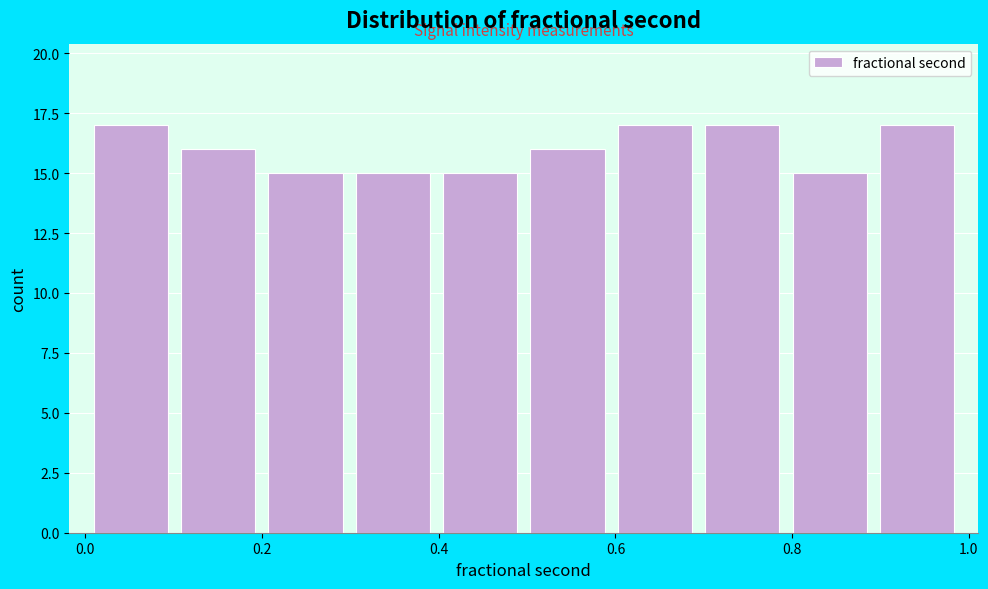

What is the height of the bar covering 0.9 to 1.0 on the x-axis? Neither the bar edges nor the heights are printed on the chart, so give them approximately, as read against the axes.

17